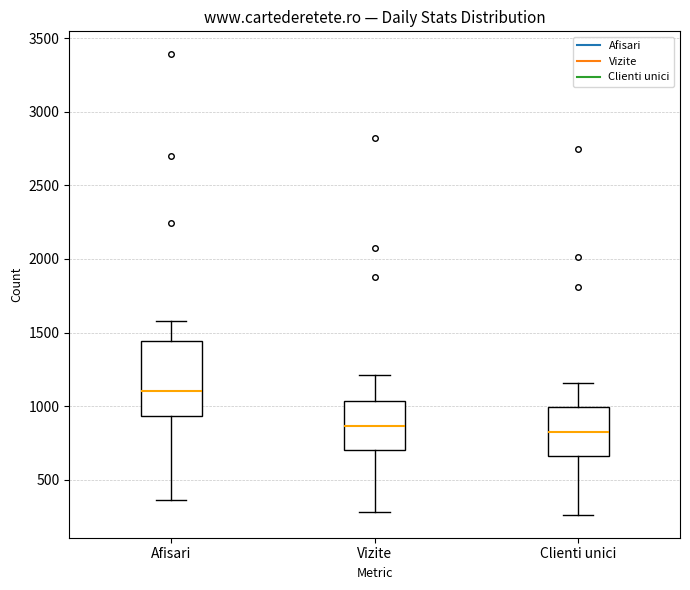

Reading left to right, transcribe this box plot: for each box, give where its median line is, the range the box spans, and where its two whiskers end, as read against the y-axis. The values are not printed on the chart, so give them approximately, as read against the axis.

Afisari: median 1100, box 950 to 1450, whiskers 350 to 1600
Vizite: median 850, box 700 to 1050, whiskers 300 to 1200
Clienti unici: median 800, box 650 to 1000, whiskers 250 to 1150